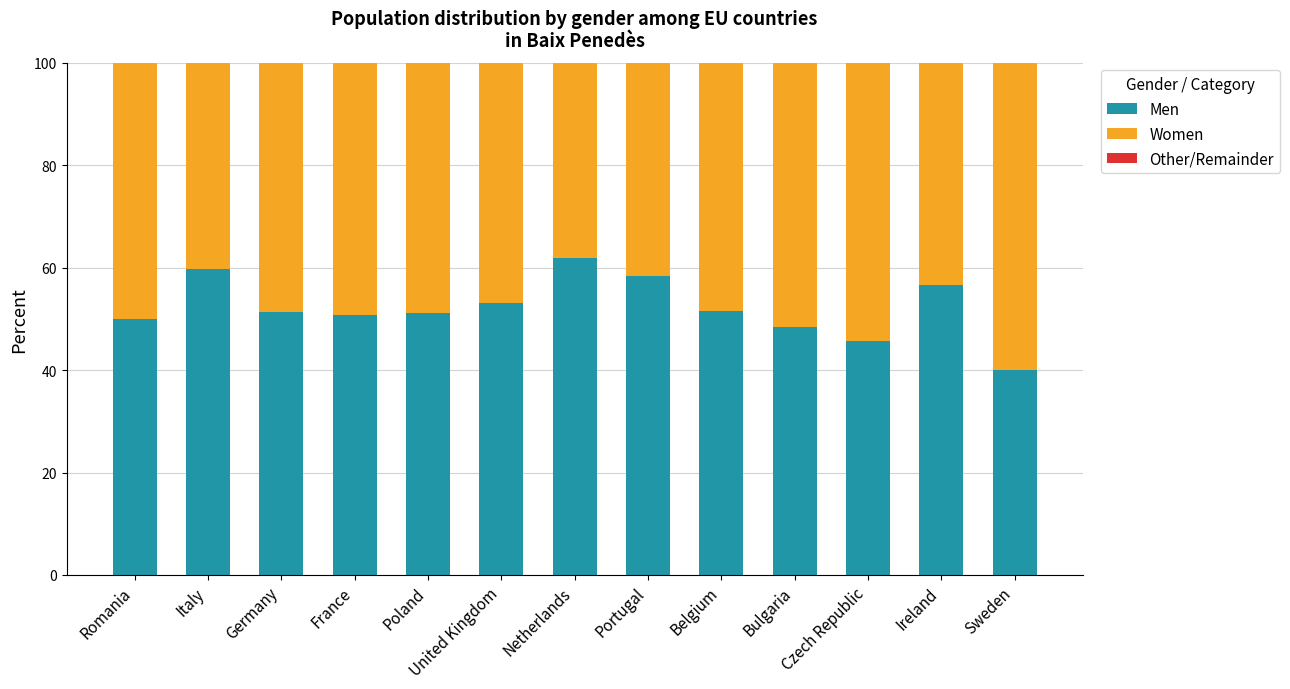

What is the total value across all series at Germany?

100.0